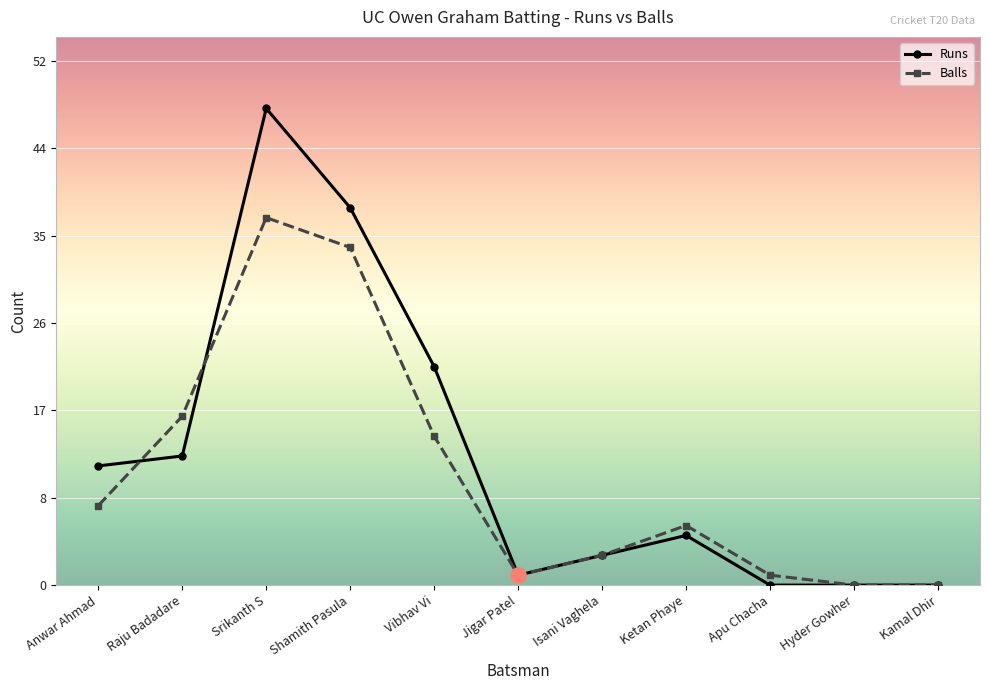

Is the value of Balls at Ketan Phaye greater than the value of Runs at Raju Badadare?

No